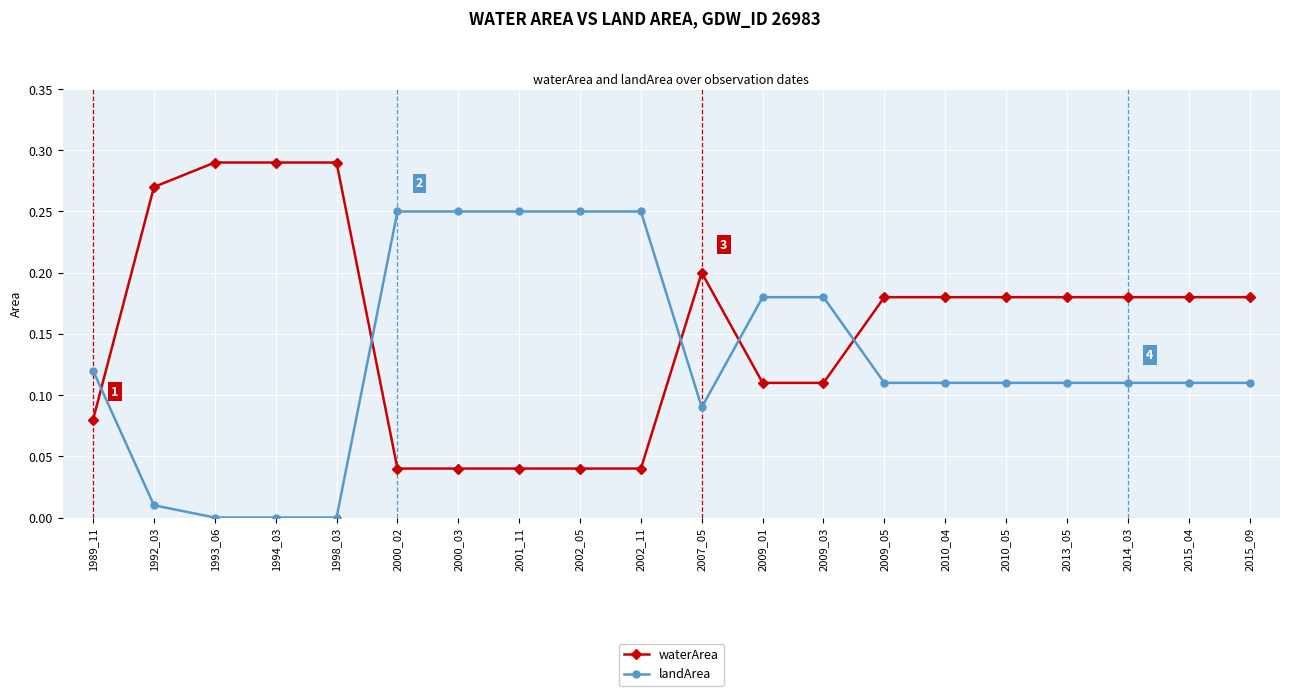

Is the value of waterArea at 2015_09 greater than the value of landArea at 2000_02?

No